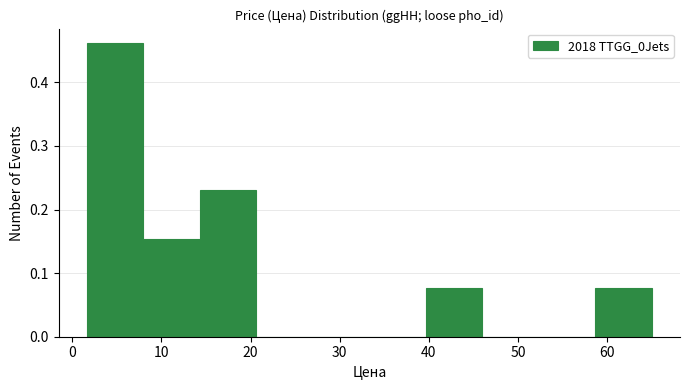

Reading left to right, transcribe this chart: for each bar, give the range it covers on the x-axis and its height. Neither the bar edges nor the heights are printed on the chart, so give them approximately, as read against the axes.

2 to 8: 0.46
8 to 14: 0.15
14 to 21: 0.23
21 to 27: 0
27 to 33: 0
33 to 40: 0
40 to 46: 0.08
46 to 52: 0
52 to 59: 0
59 to 65: 0.08